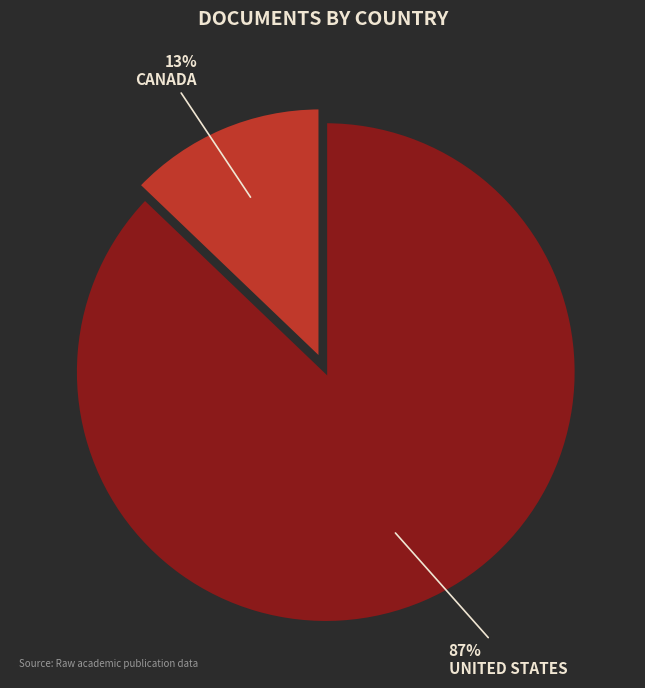

Does any single category account for the majority?

Yes